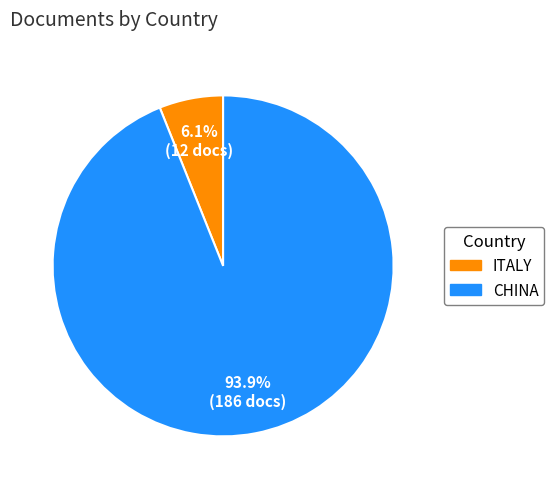

Count the number of slices in the pie.

2